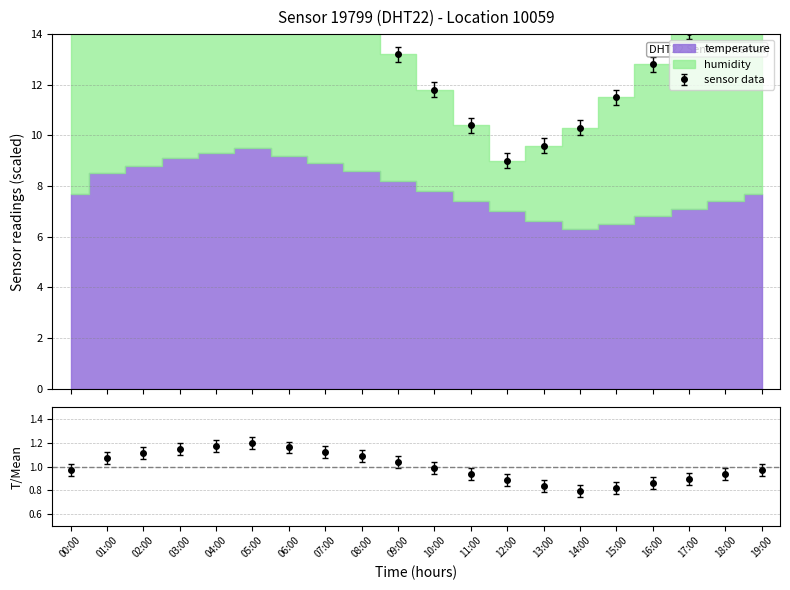

The value at 18:00 is 1.6. True or false?

False